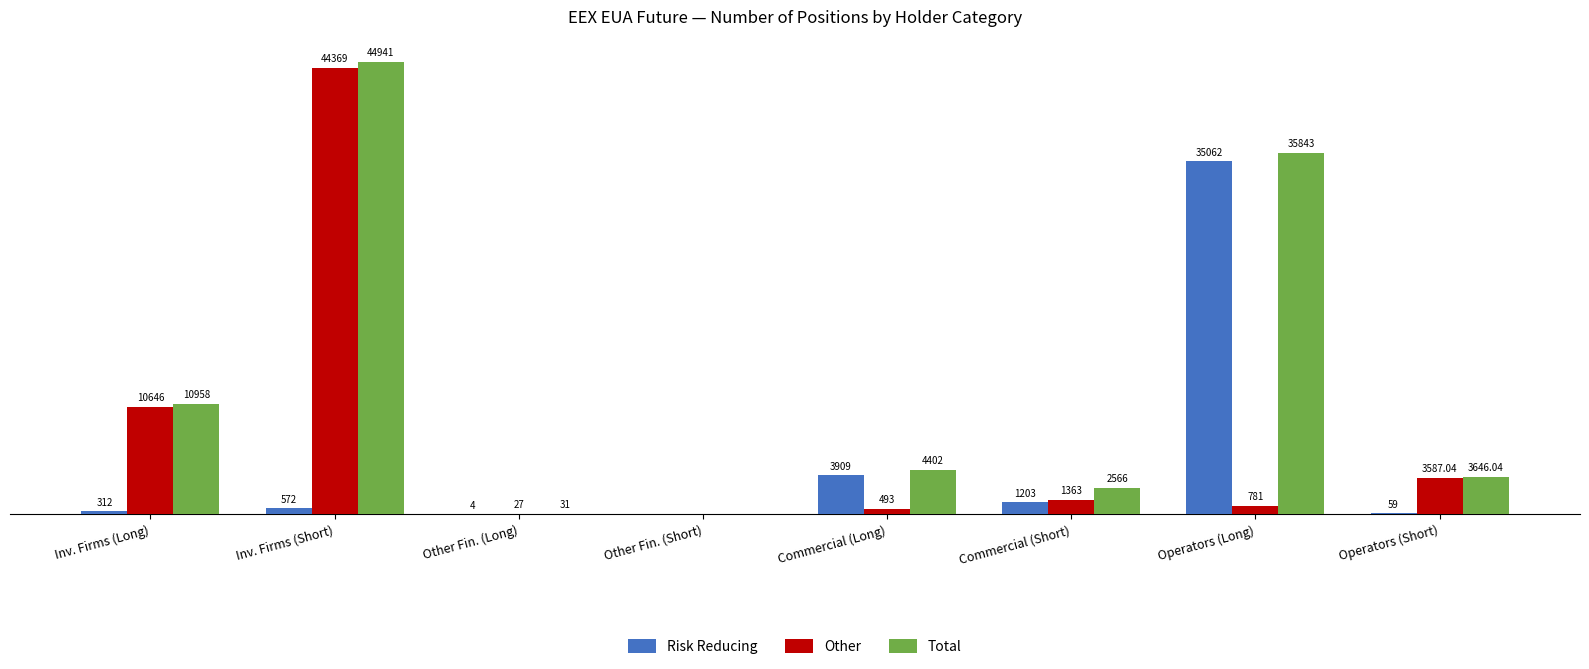

Which category has the highest value across all series?

Inv. Firms (Short)